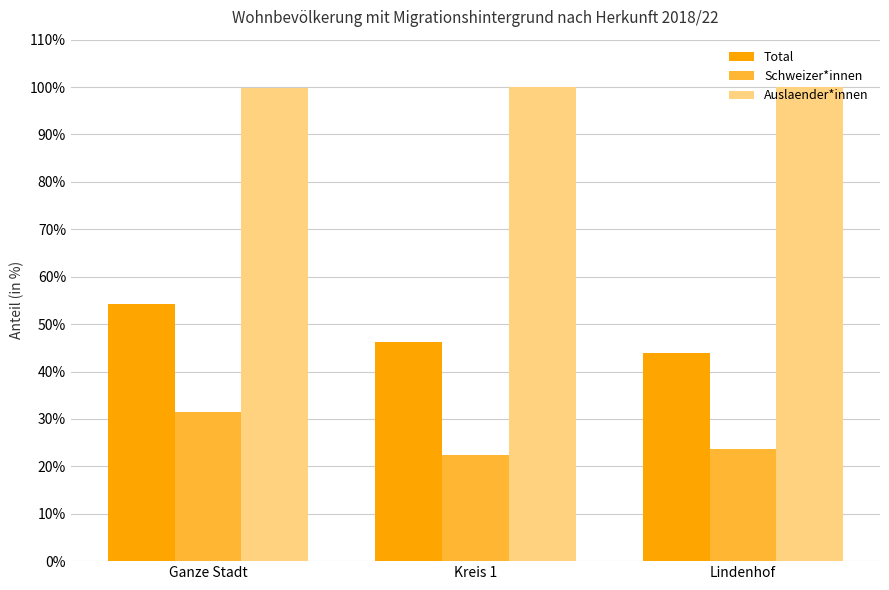

Are the bars grouped side by side (vs. stacked)?

Yes